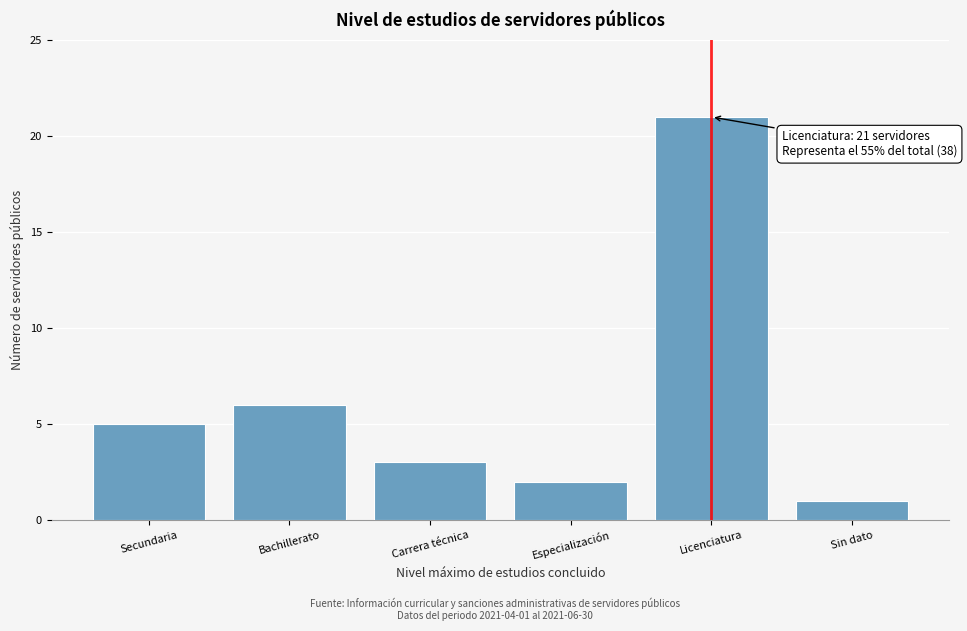

Reading left to right, extract all data points from this chart.

5	6	3	2	21	1